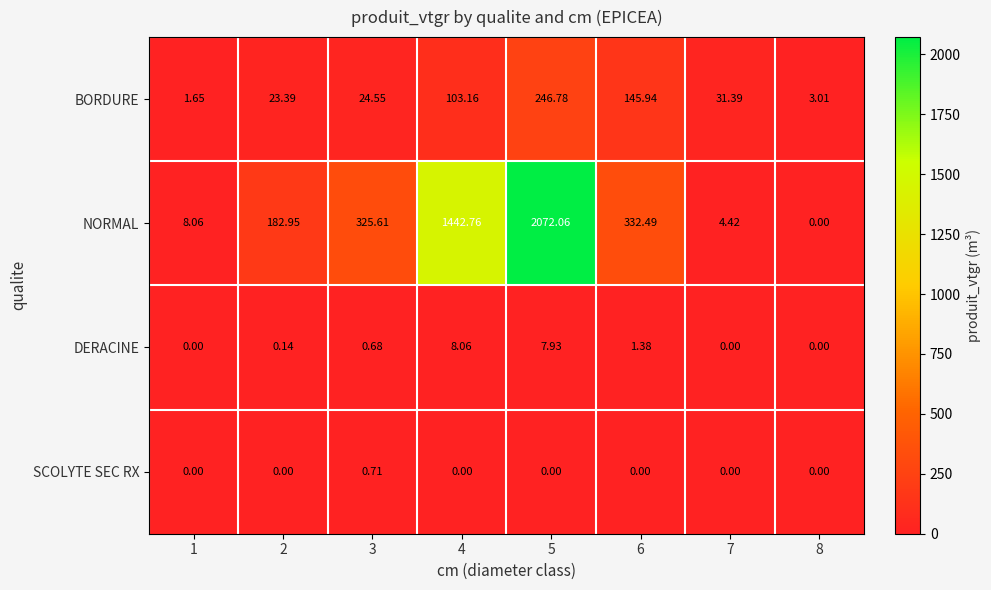

Which series has the largest total across all categories?

NORMAL